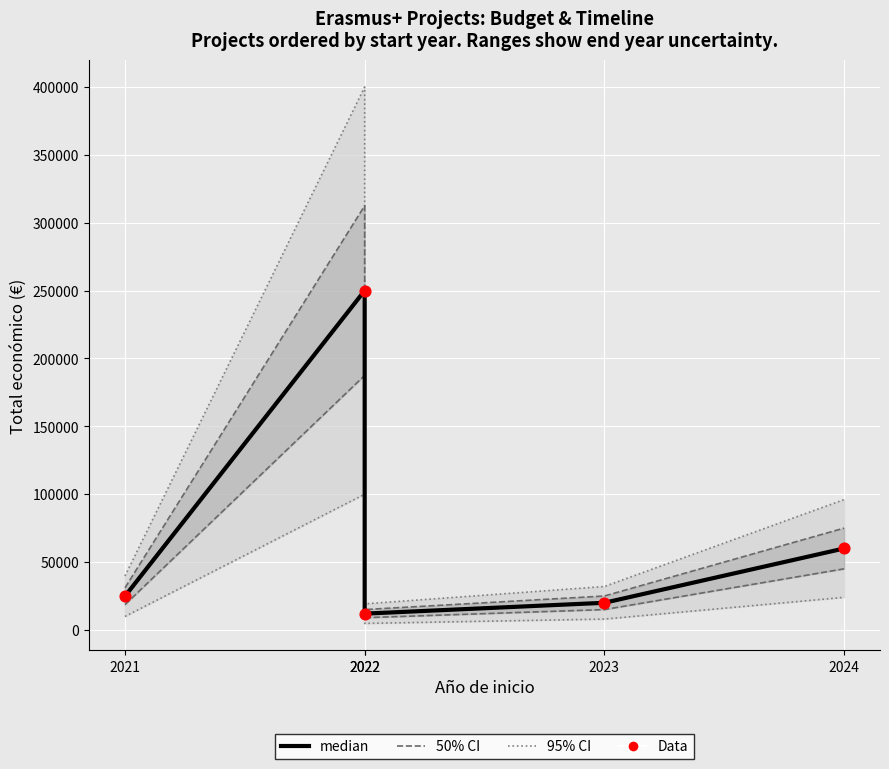

What is the total value across all series at 2022?

500000